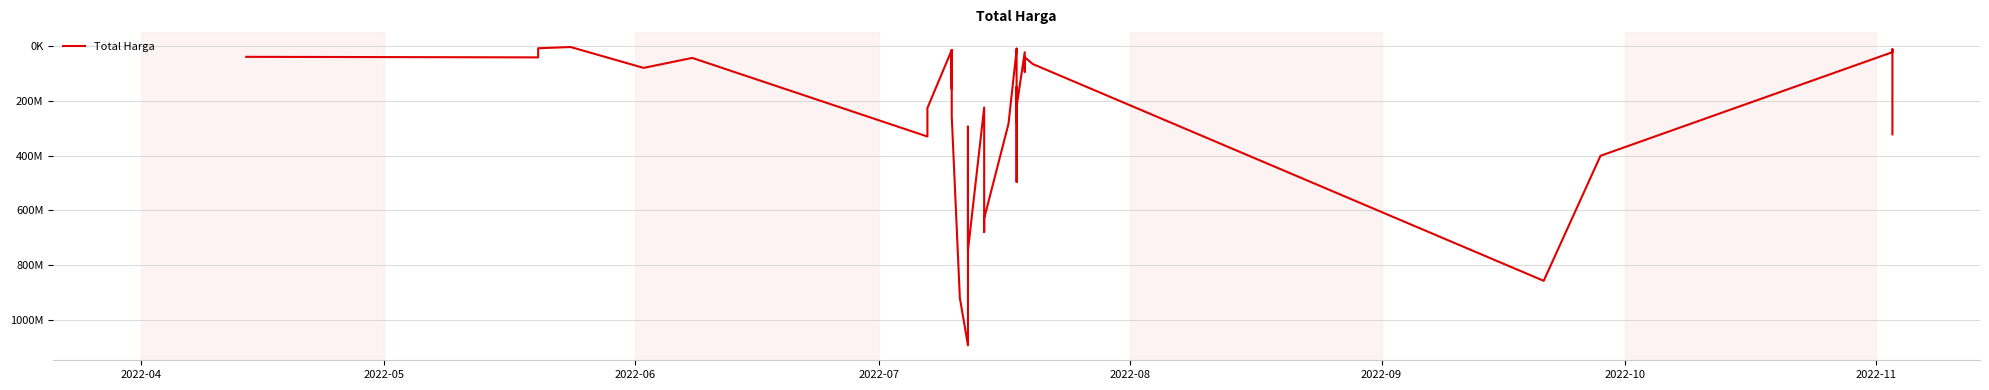

What is the difference between the maximum and minimum values?

1091167000